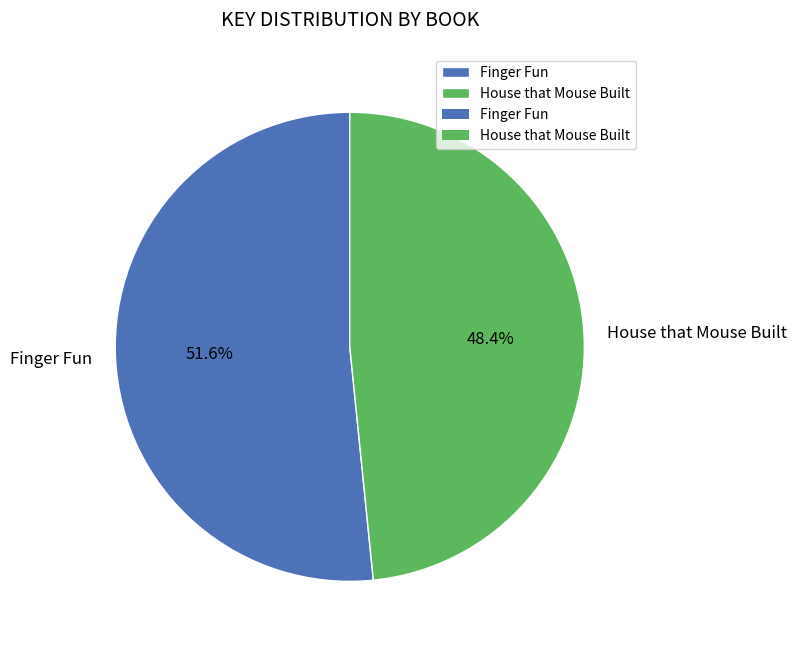

Which category accounts for the majority?

Finger Fun